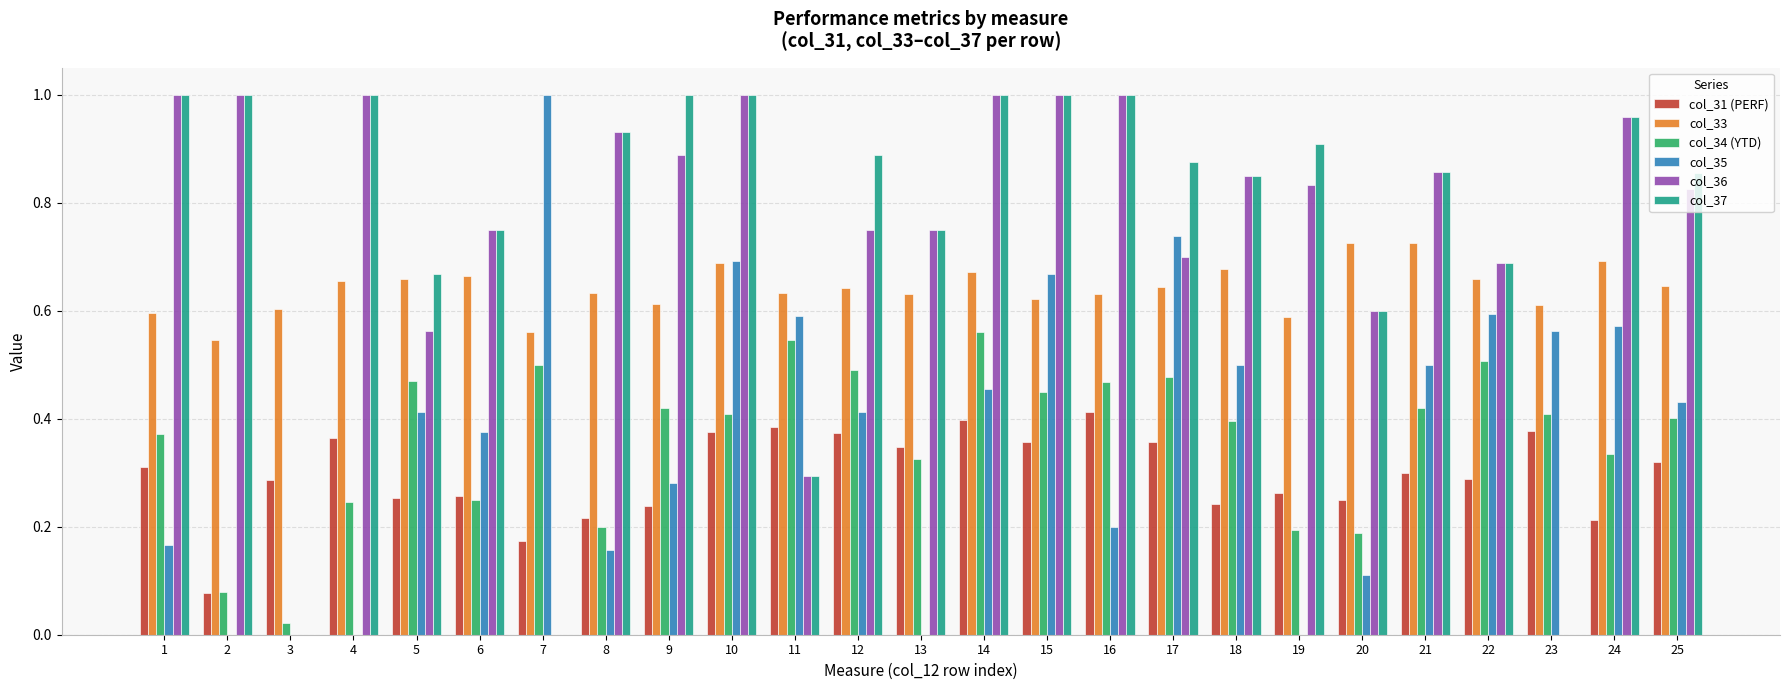

The col_33 series shows 0.8 at 2. True or false?

False